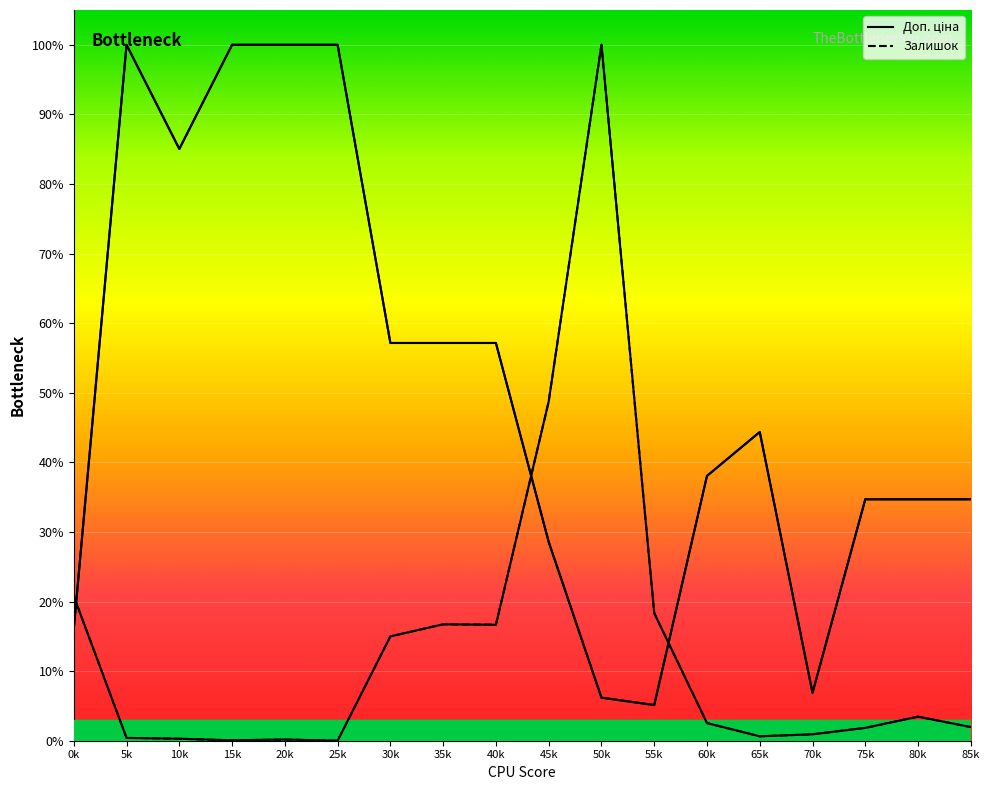

What is the difference between the second highest and second lowest values in the Доп. ціна series?

93.8